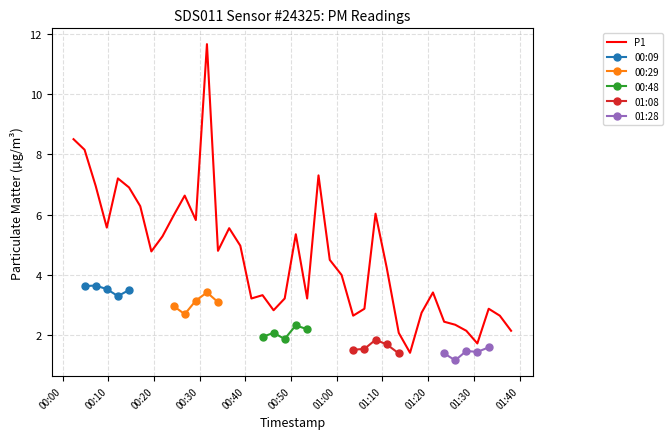

The chart shows a value of 0.7 at 34. True or false?

False